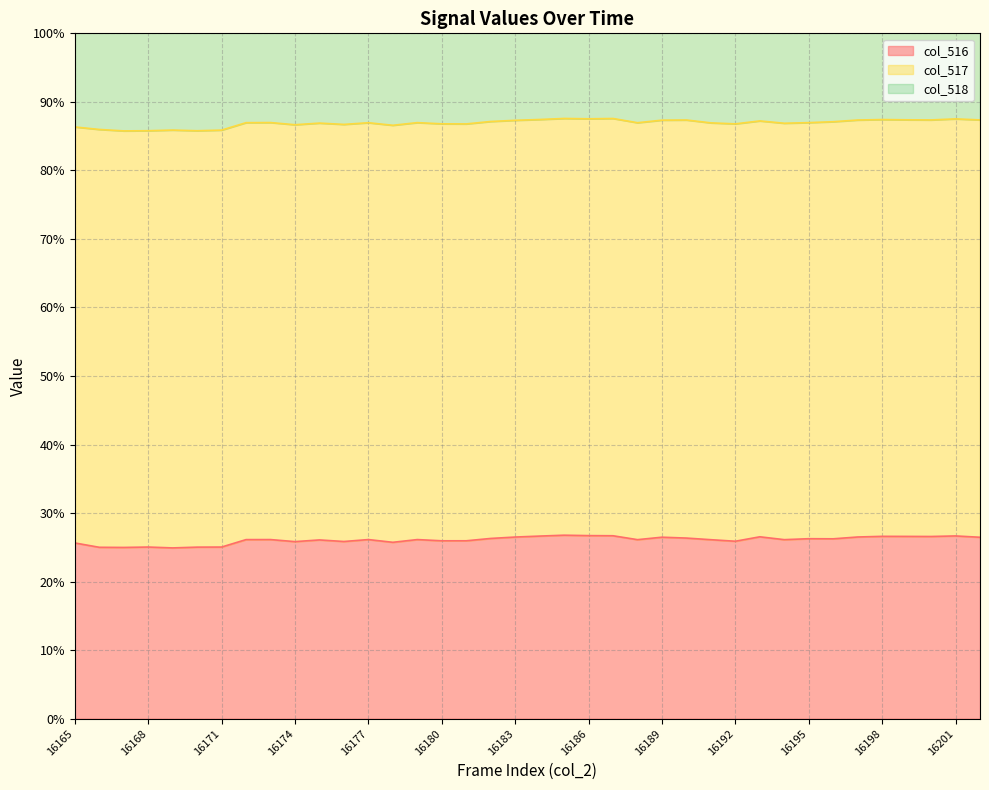

What is the lowest value of the col_516 series?

24.9